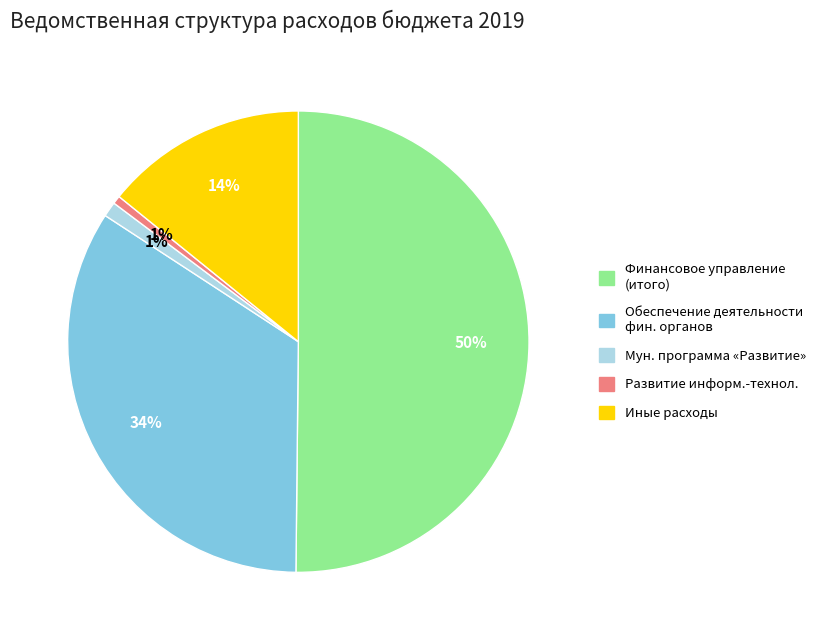

To the nearest percent, what is the average slice percentage?

20%